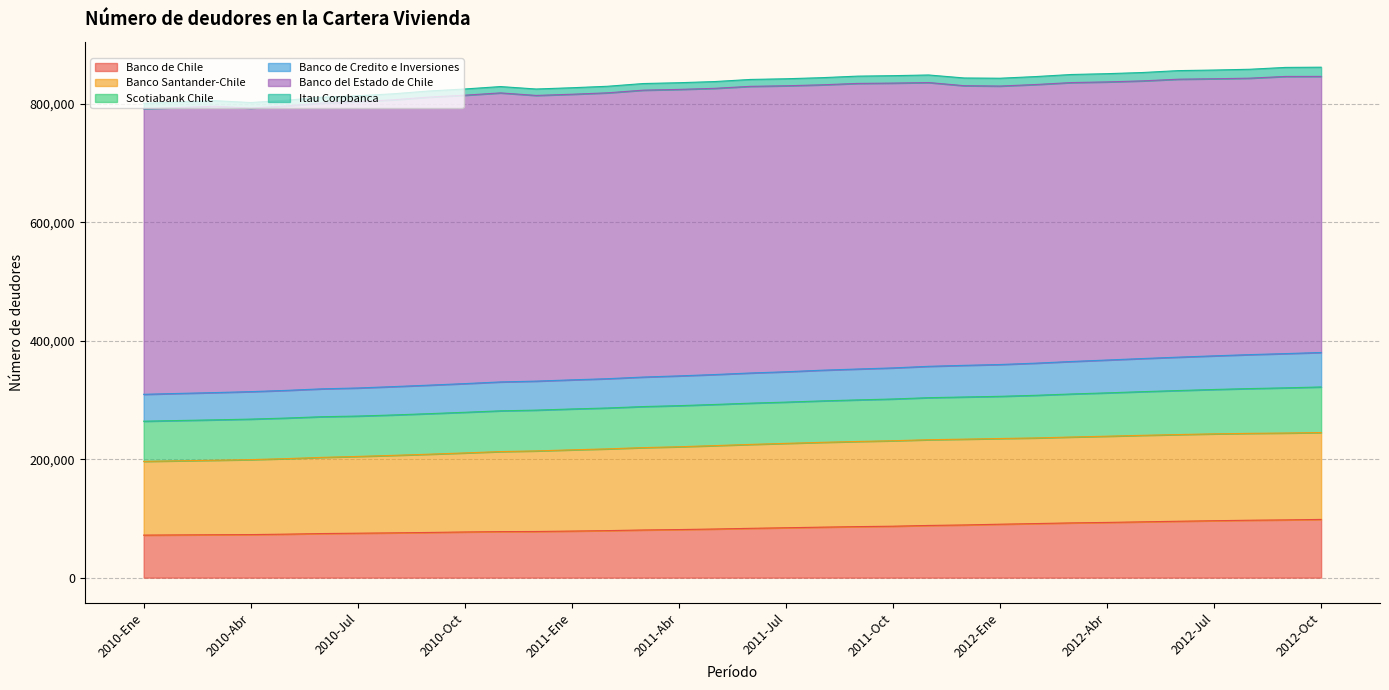

What is the highest value of the Banco de Chile series?

98271